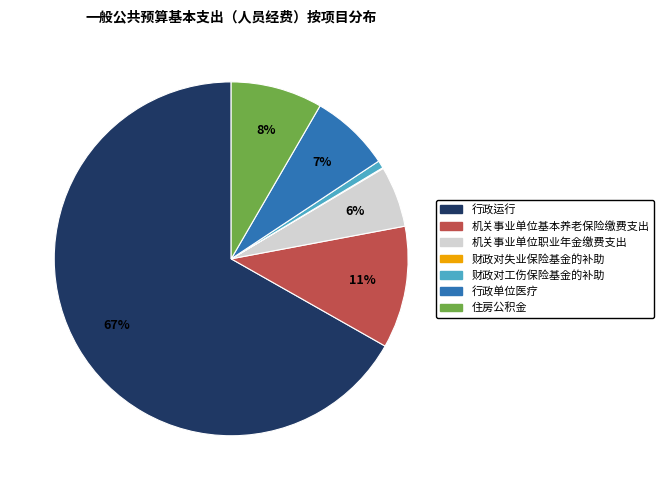

Does 机关事业单位职业年金缴费支出 account for over 50% of the chart?

No